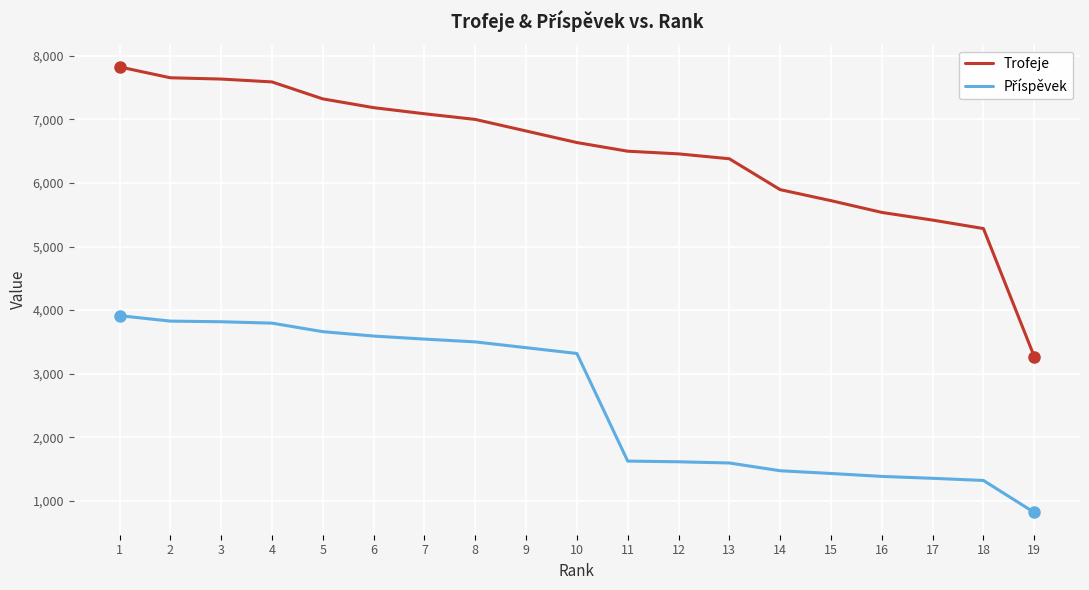

What is the minimum value for Trofeje?

3269